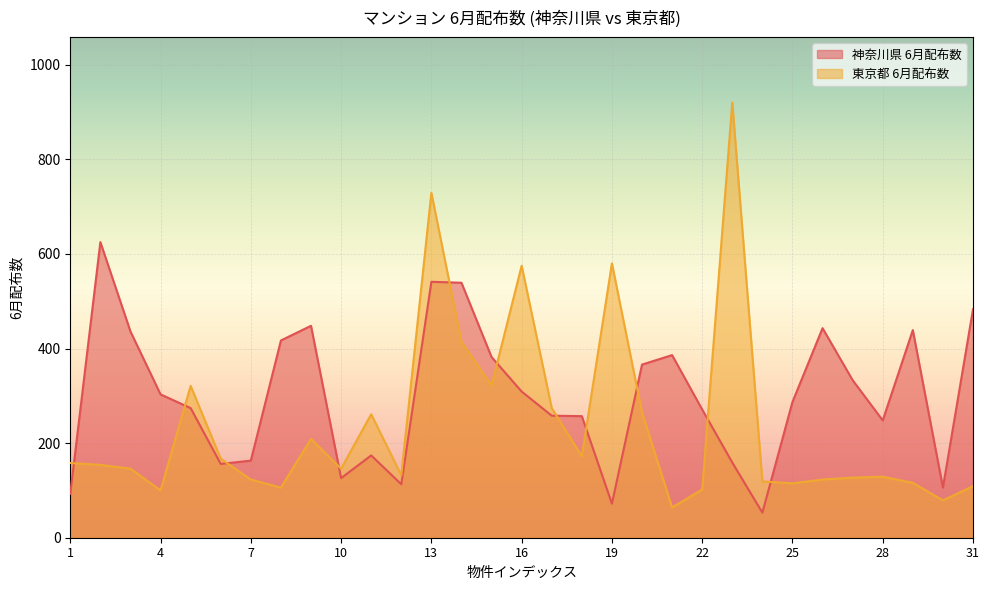

What is the value of the 東京都 6月配布数 point at the 9th from the left?

209